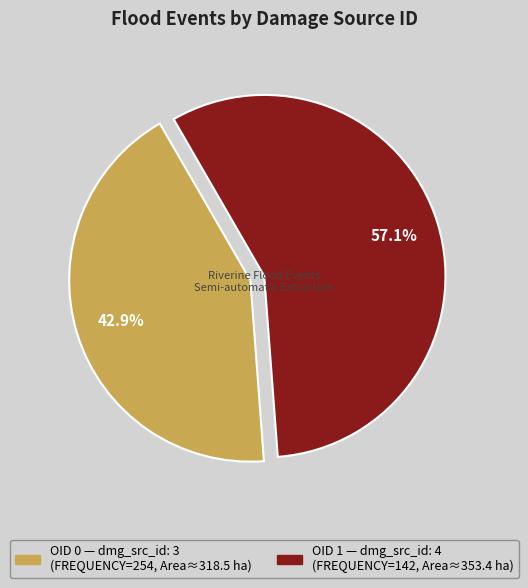

How many slices are in this pie chart?

2